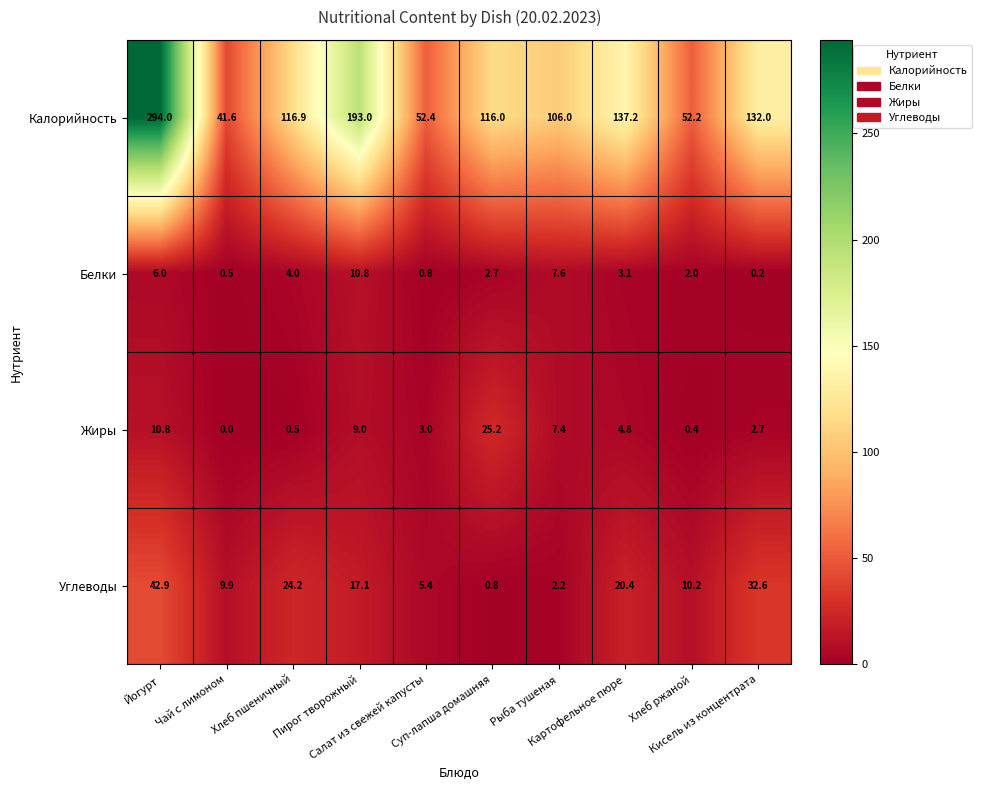

Which series has the largest range (max minus min)?

Калорийность